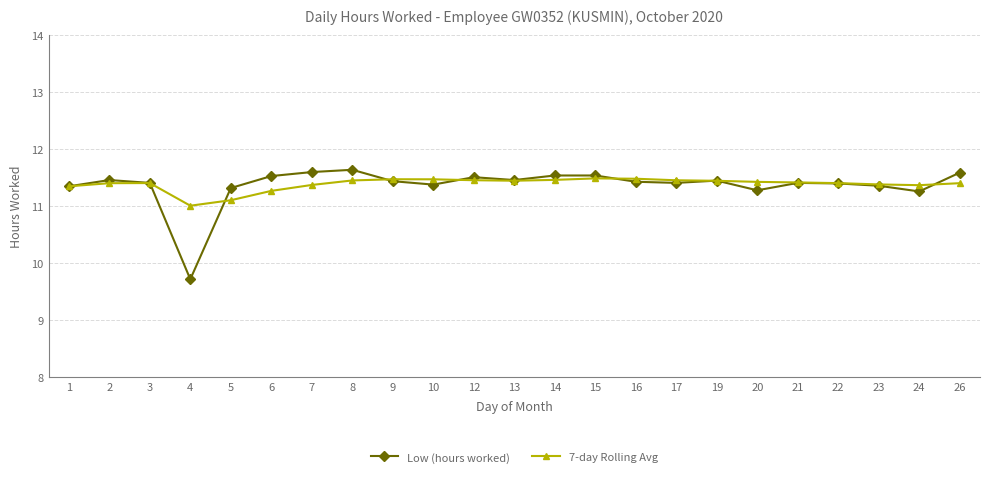

What is the sum of the 7-day Rolling Avg values at 1 and 3?

22.7